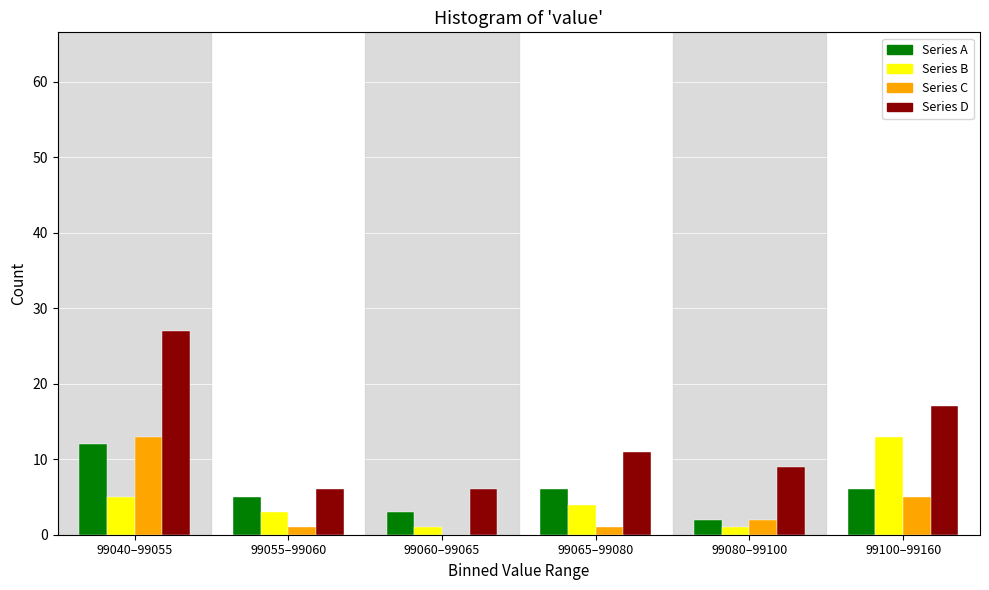

Reading left to right, what are all the values shown in this chart?

Series A: 99040–99055=12	99055–99060=5	99060–99065=3	99065–99080=6	99080–99100=2	99100–99160=6
Series B: 99040–99055=5	99055–99060=3	99060–99065=1	99065–99080=4	99080–99100=1	99100–99160=13
Series C: 99040–99055=13	99055–99060=1	99060–99065=0	99065–99080=1	99080–99100=2	99100–99160=5
Series D: 99040–99055=27	99055–99060=6	99060–99065=6	99065–99080=11	99080–99100=9	99100–99160=17